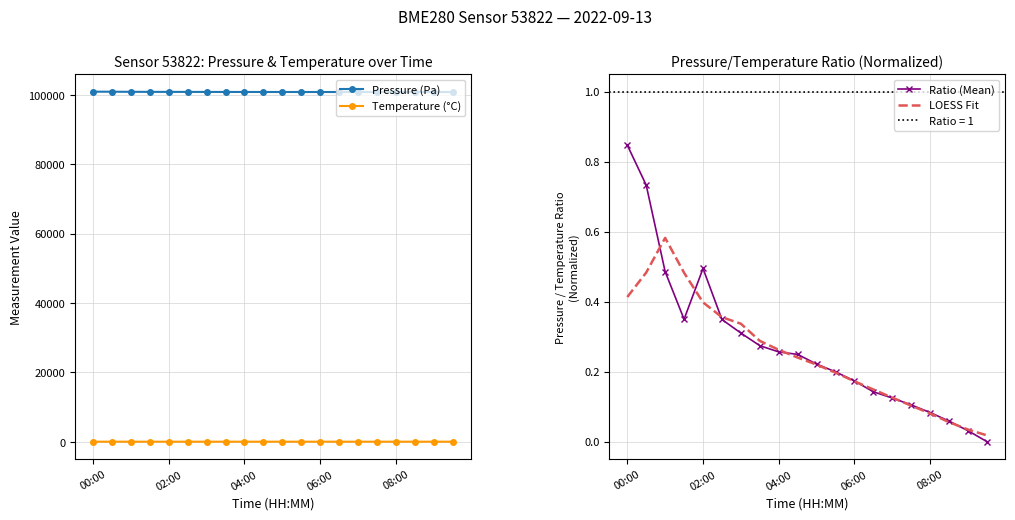

What is the lowest value of the Temperature (°C) series?

18.4